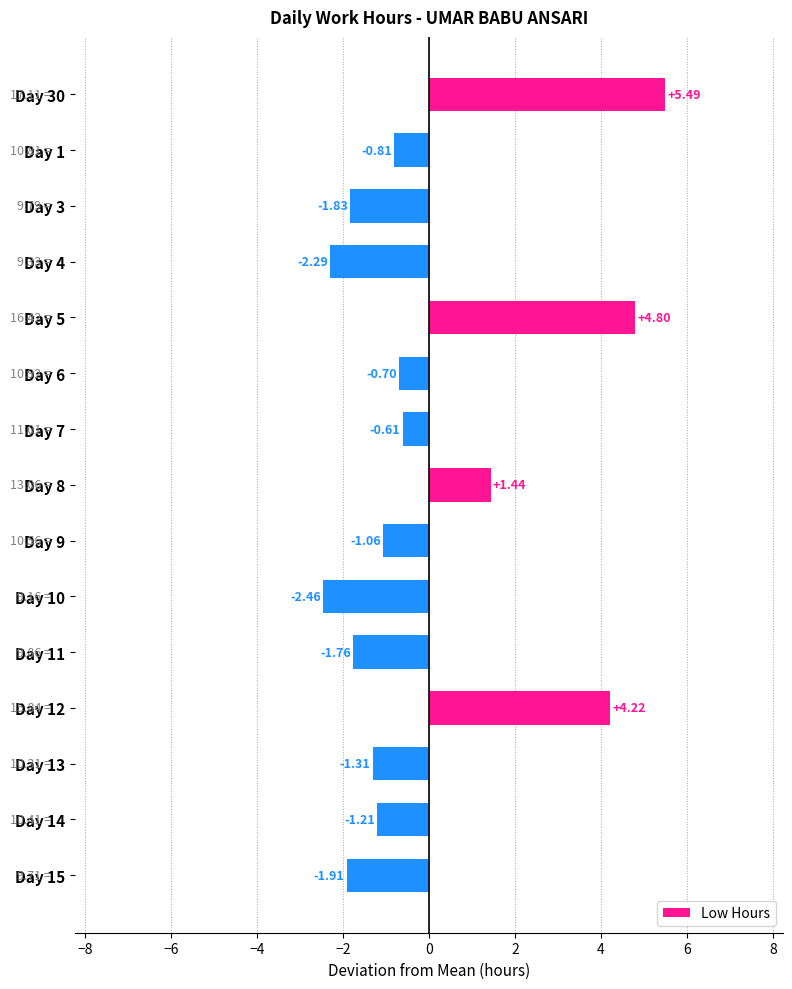

Which has a higher value, Day 7 or Day 10?

Day 7